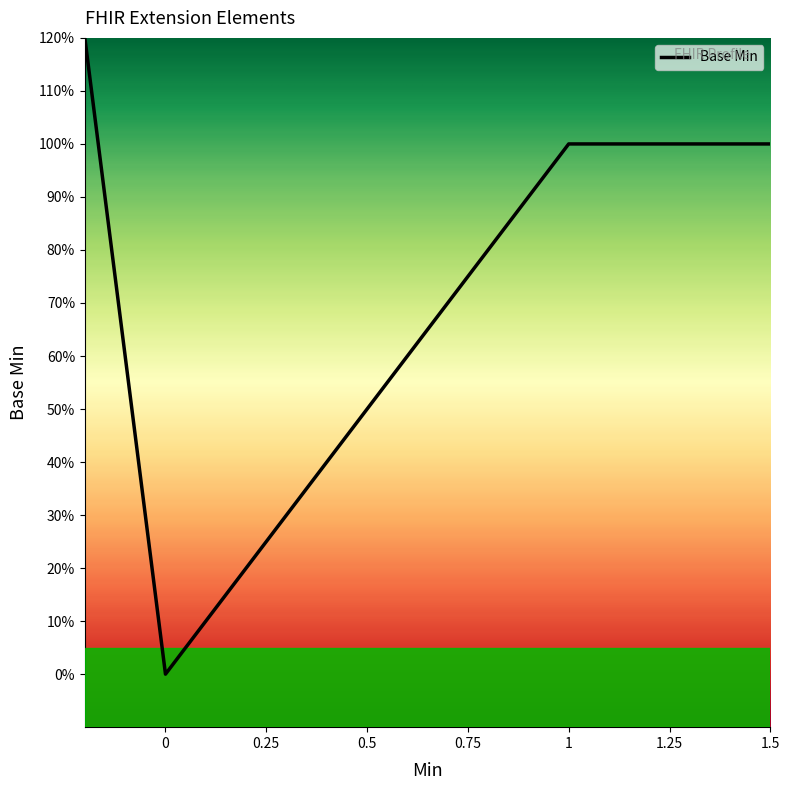

True or false: the data has more than 1 interior local peaks.

False